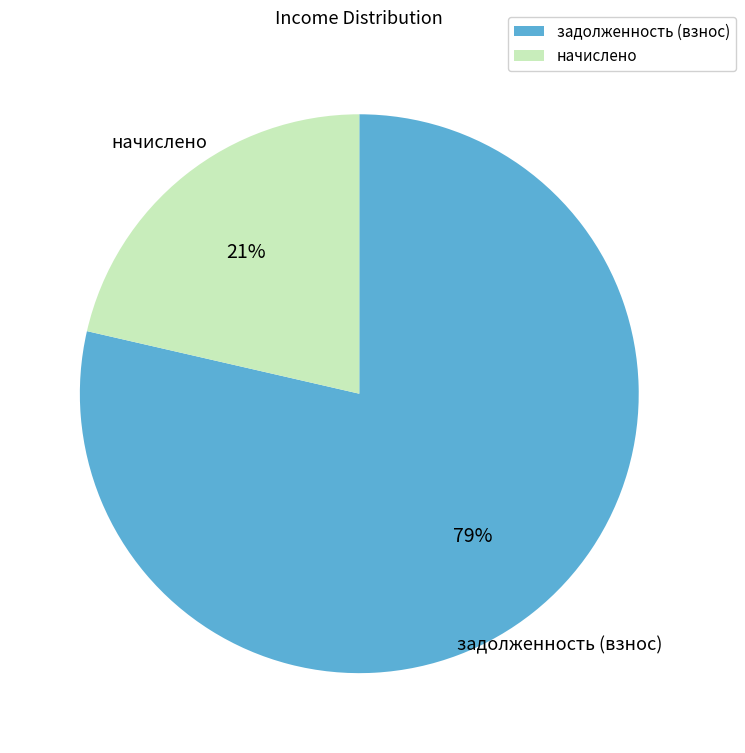

To the nearest percent, what is the combined percentage of задолженность (взнос) and начислено?

100%